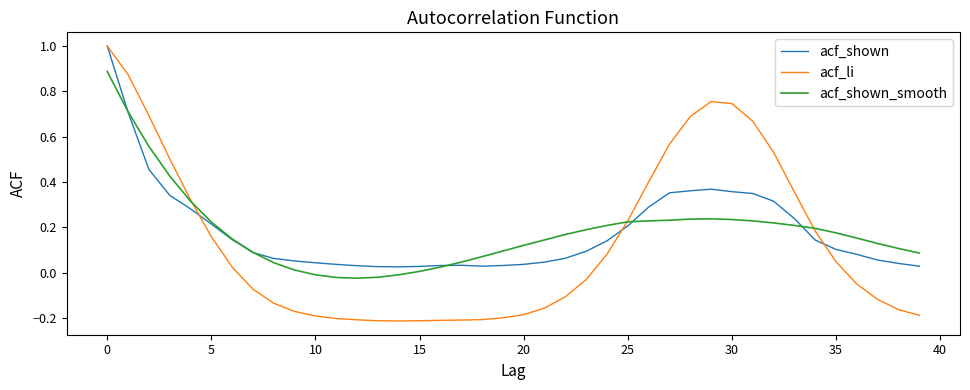

Which series has the largest range (max minus min)?

acf_li